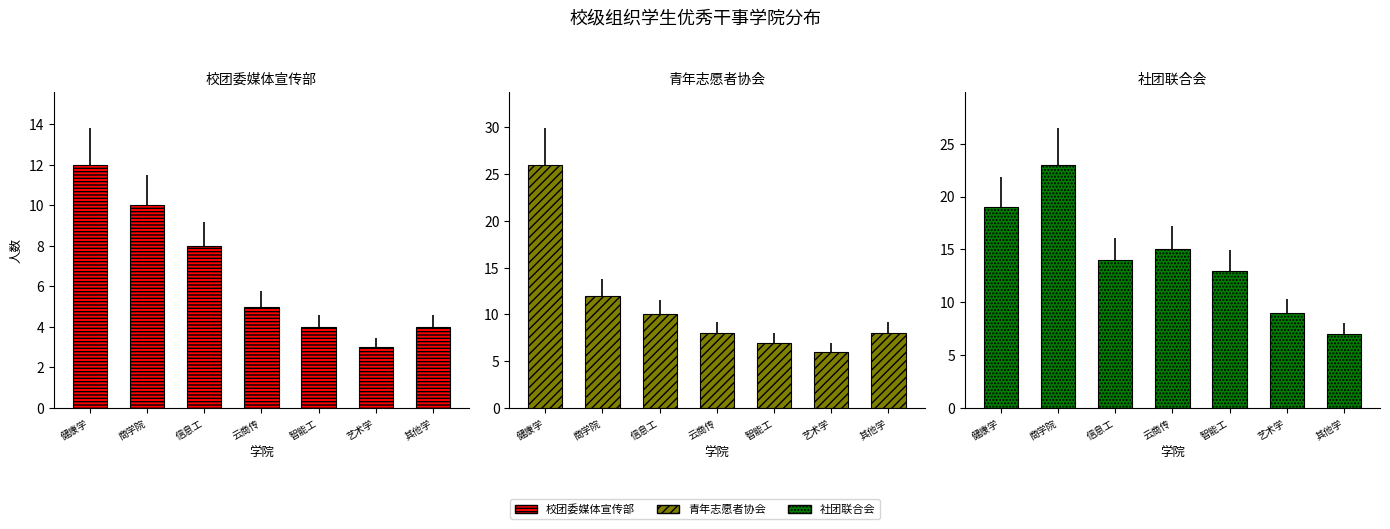

How many bars are there in total?

21